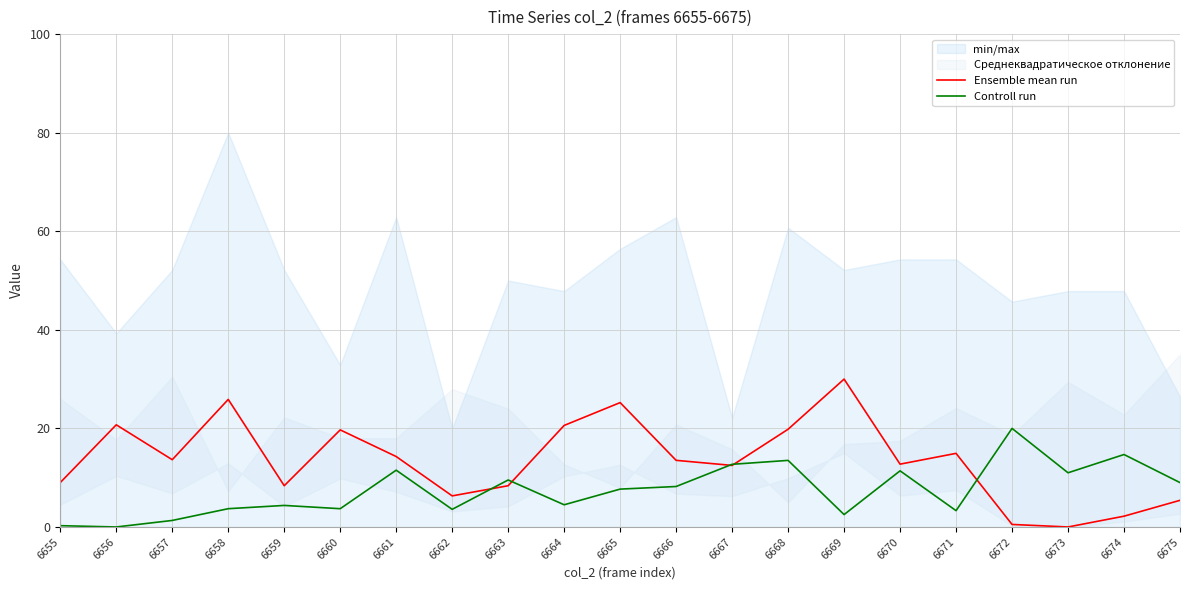

Reading right to left, transcribe all the data shown in this chart.

Ensemble mean run: 6675=5.4	6674=2.2	6673=0.0	6672=0.5	6671=14.9	6670=12.7	6669=30.0	6668=19.8	6667=12.5	6666=13.5	6665=25.2	6664=20.6	6663=8.4	6662=6.3	6661=14.3	6660=19.7	6659=8.4	6658=25.9	6657=13.6	6656=20.7	6655=9.0
Controll run: 6675=9.0	6674=14.7	6673=11.0	6672=20.0	6671=3.3	6670=11.4	6669=2.5	6668=13.5	6667=12.7	6666=8.2	6665=7.7	6664=4.5	6663=9.5	6662=3.6	6661=11.5	6660=3.7	6659=4.4	6658=3.7	6657=1.3	6656=0.0	6655=0.3